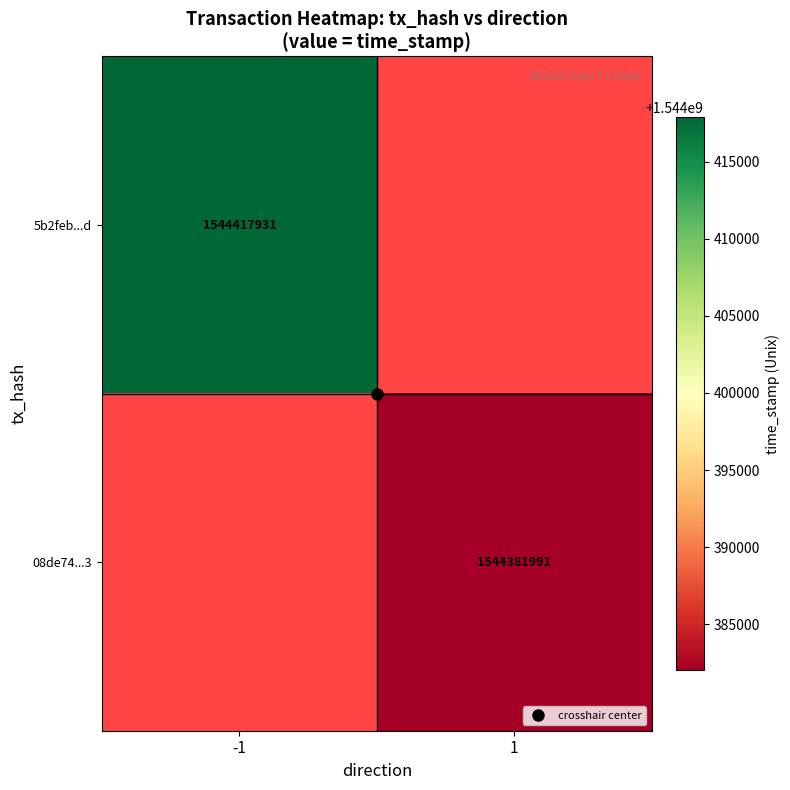

What is the approximate value of 08de74...3 at 1?

1544381991.0